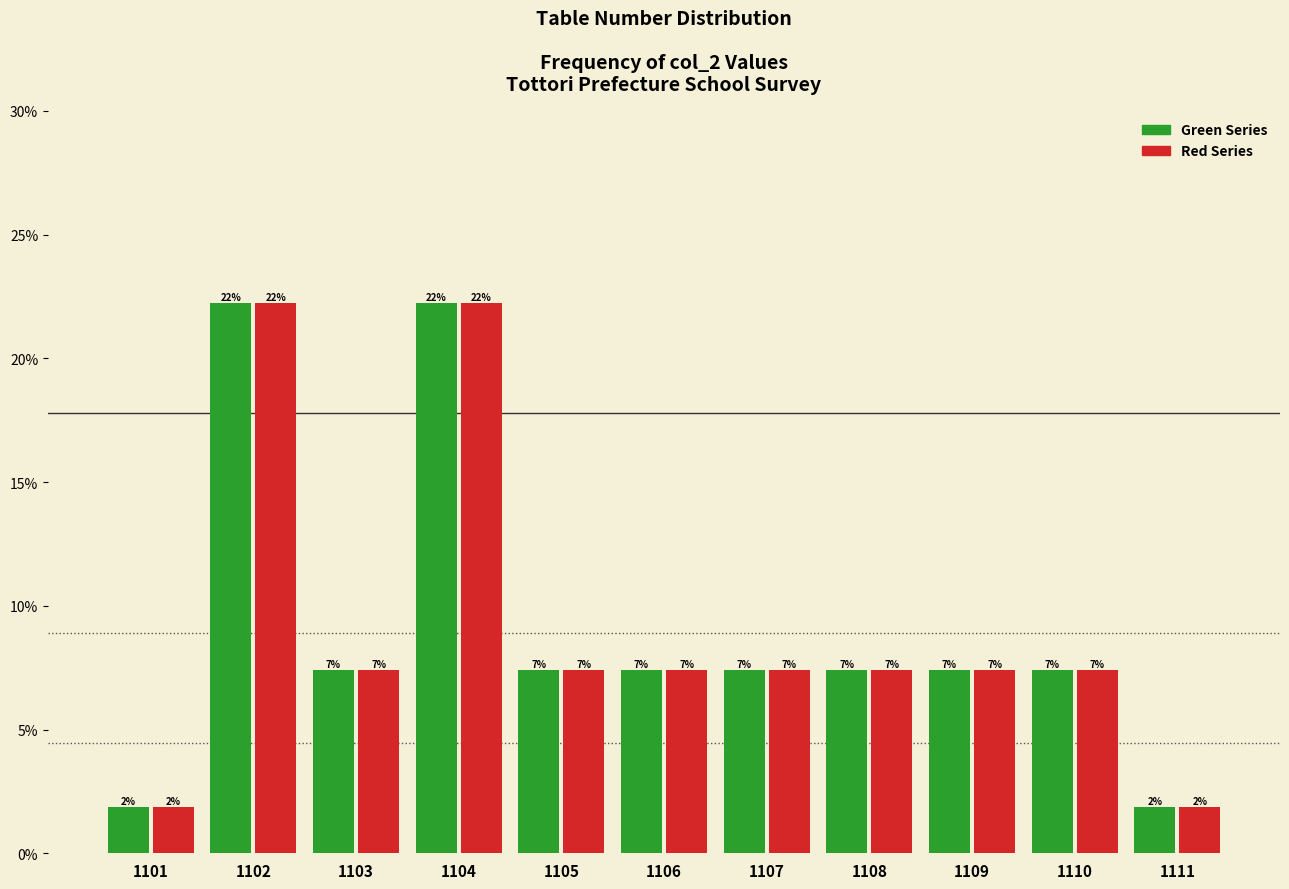

How many bars are there in each group?

2